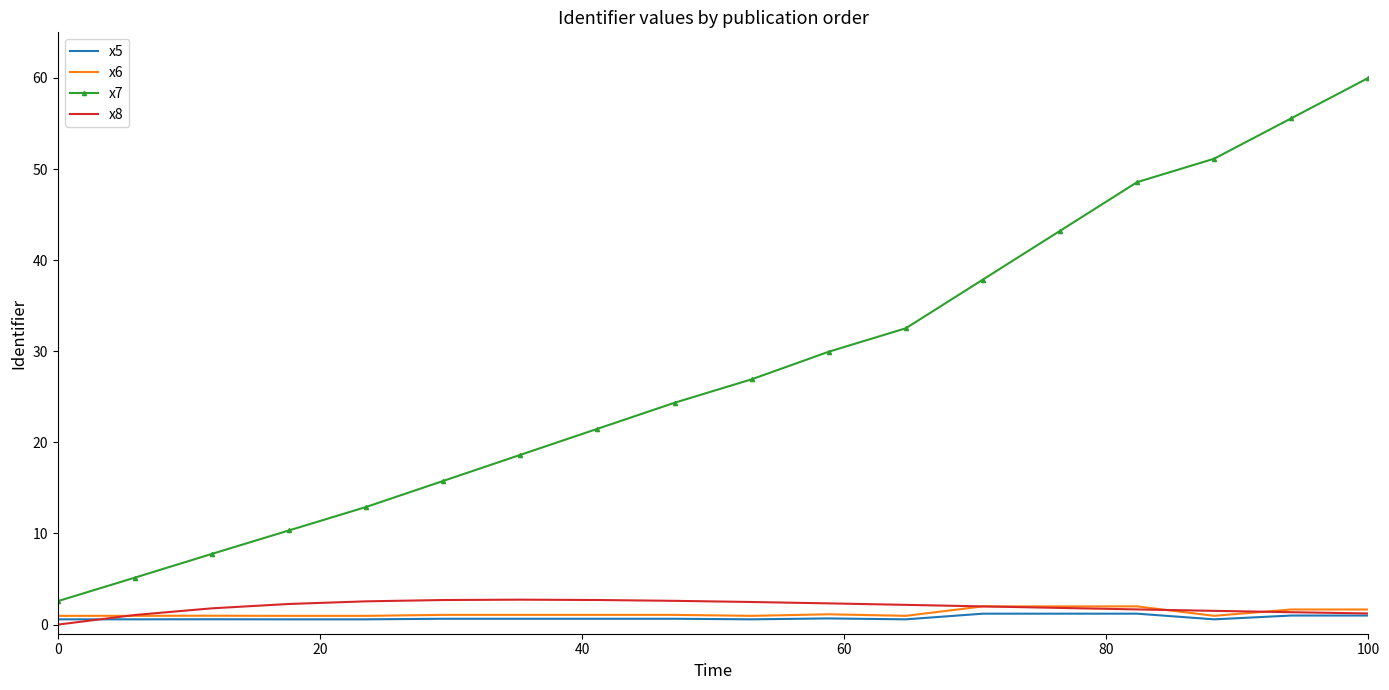

Which series has the largest total across all categories?

x7